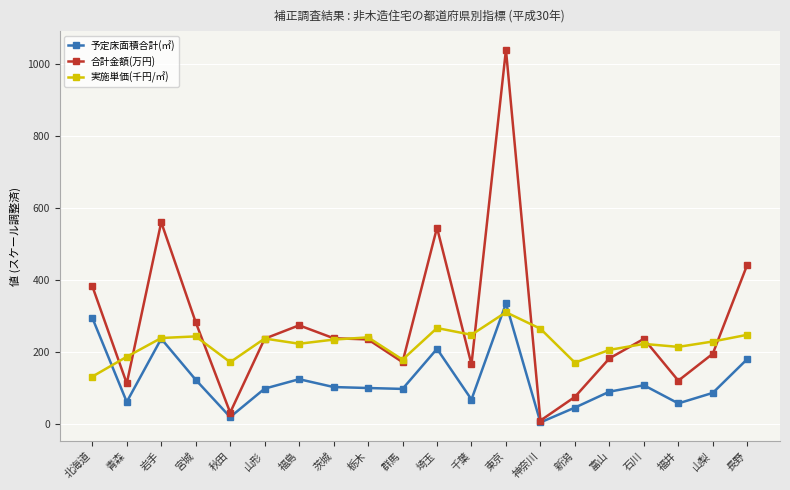

Count the number of data series in this chart.

3